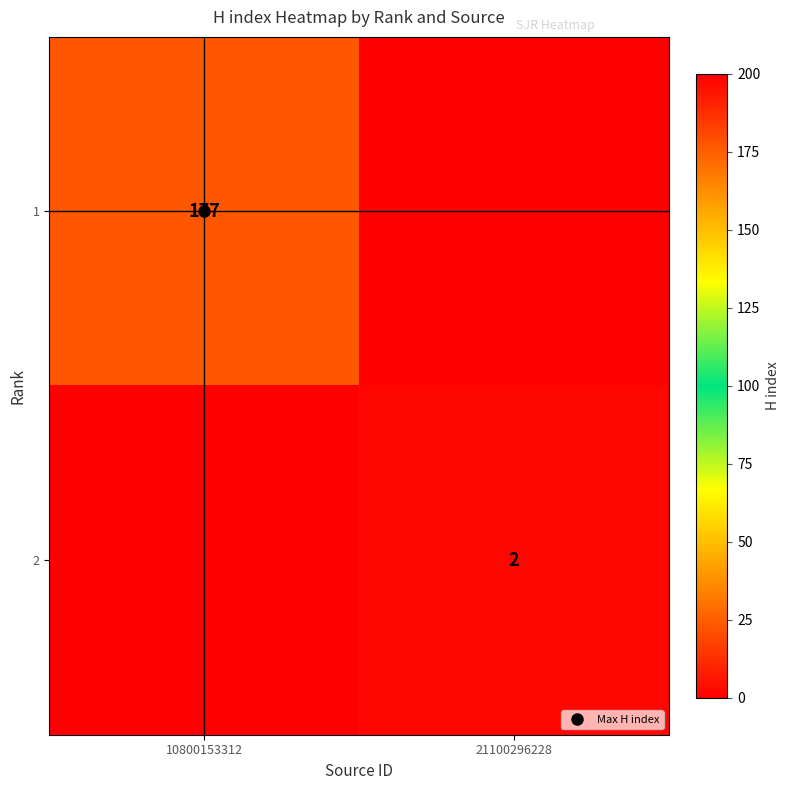

At which category is the sum across all series the highest?

10800153312